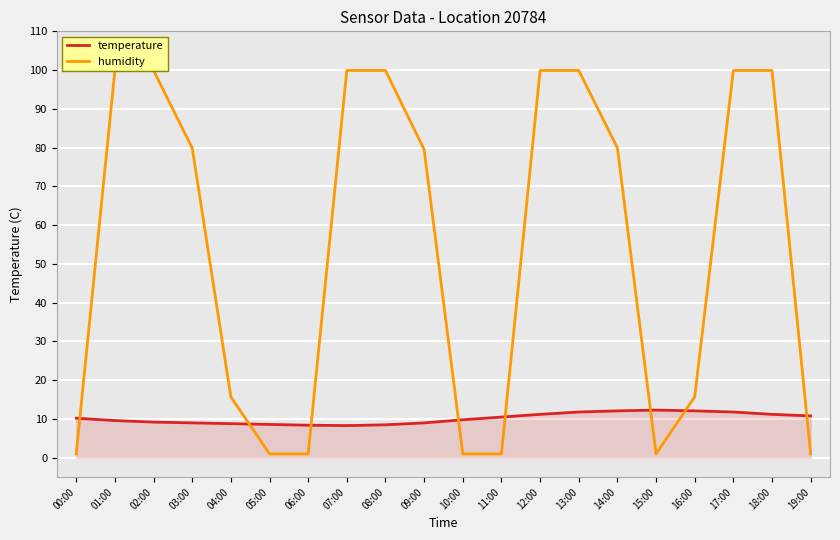

What is the label of the 16th point from the right?

04:00